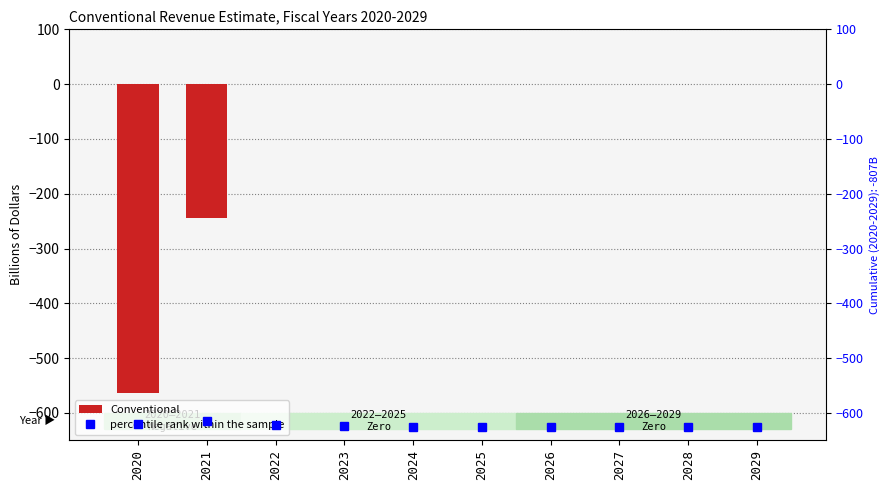

At which category is the sum across all series the highest?

2022